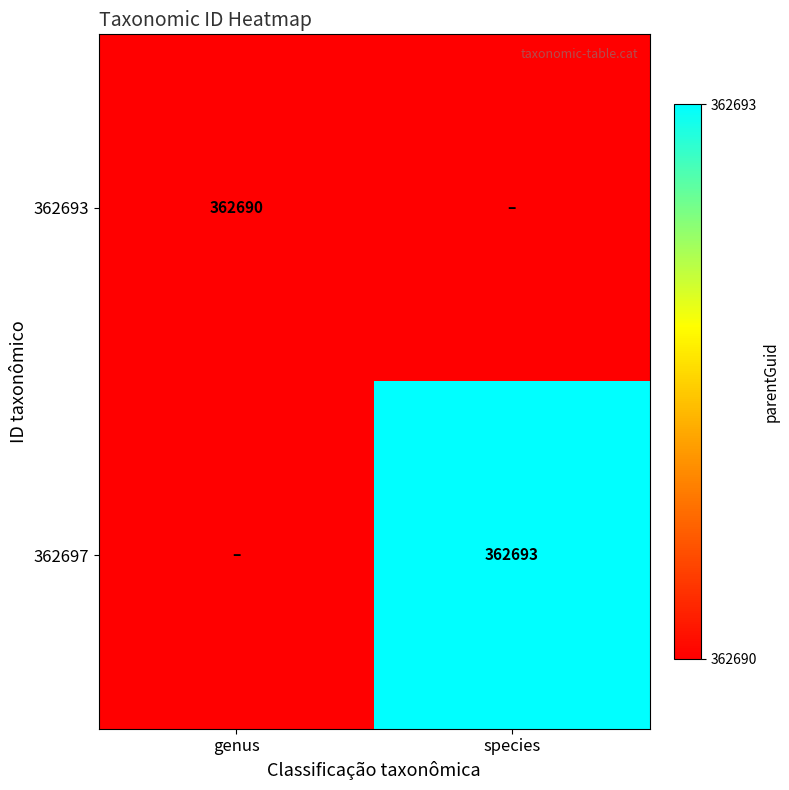

The value of 362693 at genus is 362690. True or false?

True